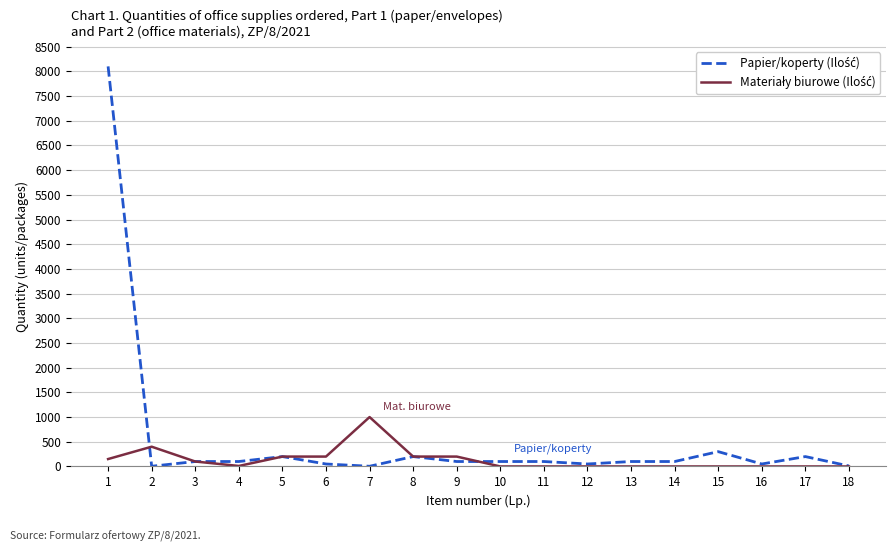

True or false: Papier/koperty (Ilość) and Materiały biurowe (Ilość) cross at least once.

True